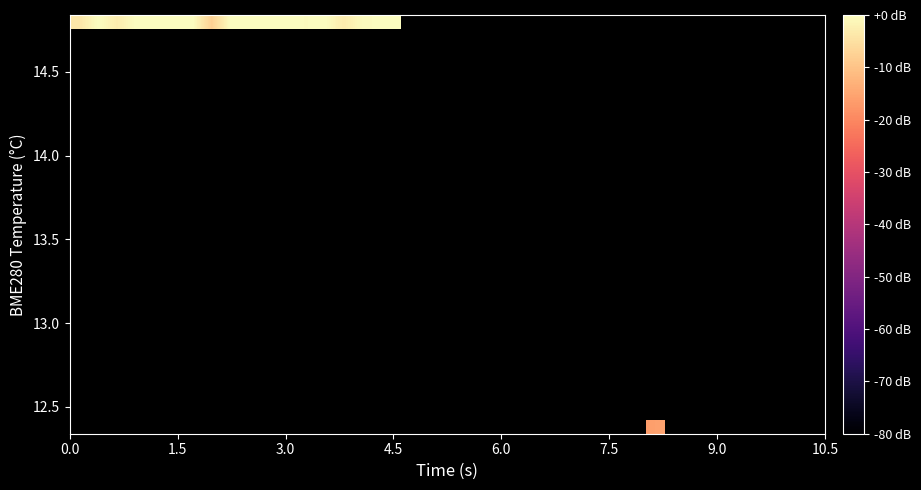

What is the minimum value shown in the chart?

-16.4